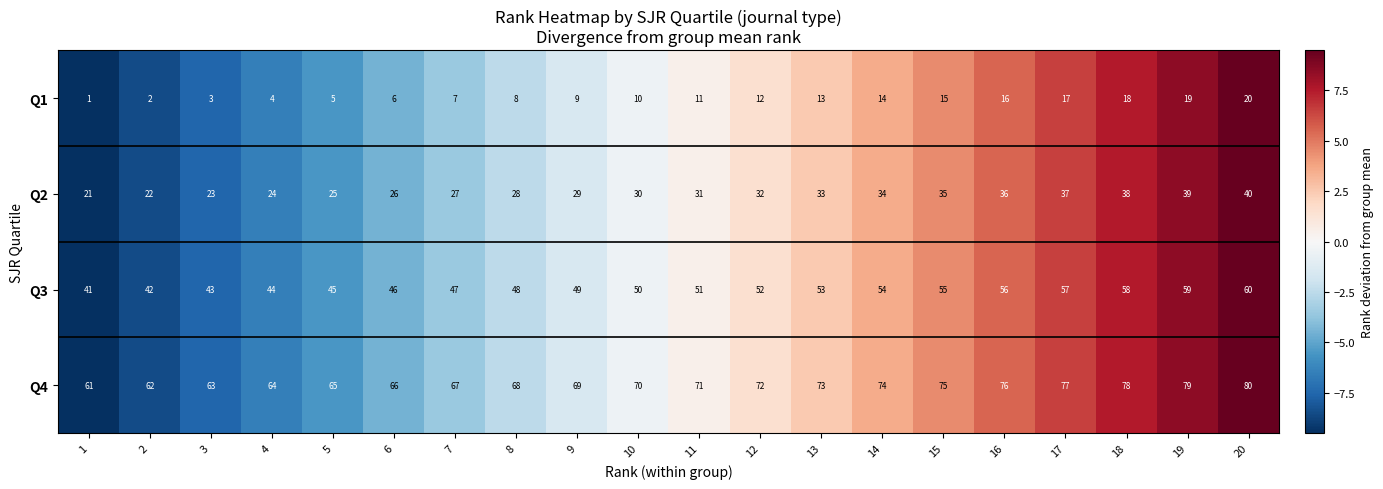

What is the sum of all Q1 values?

210